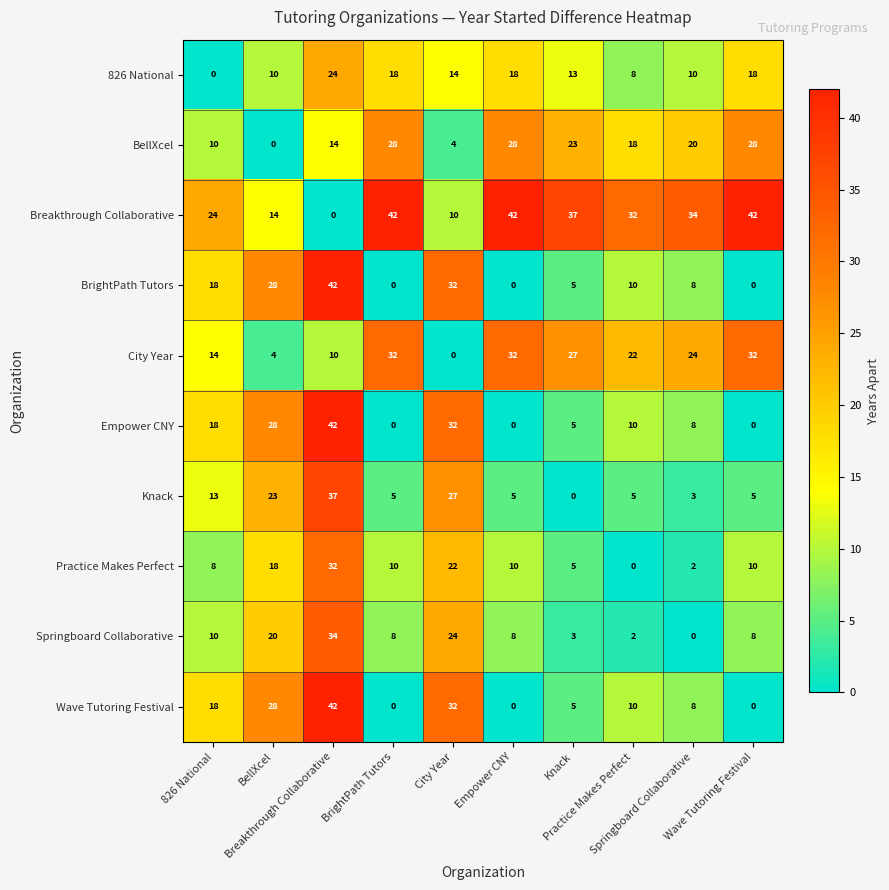

At how many categories does at least one series exceed 30?

8